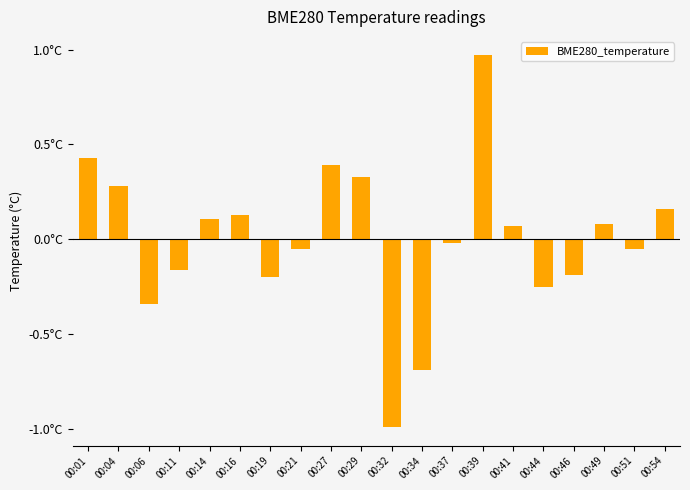

What is the sum of the values at 00:19 and 00:04?

0.1